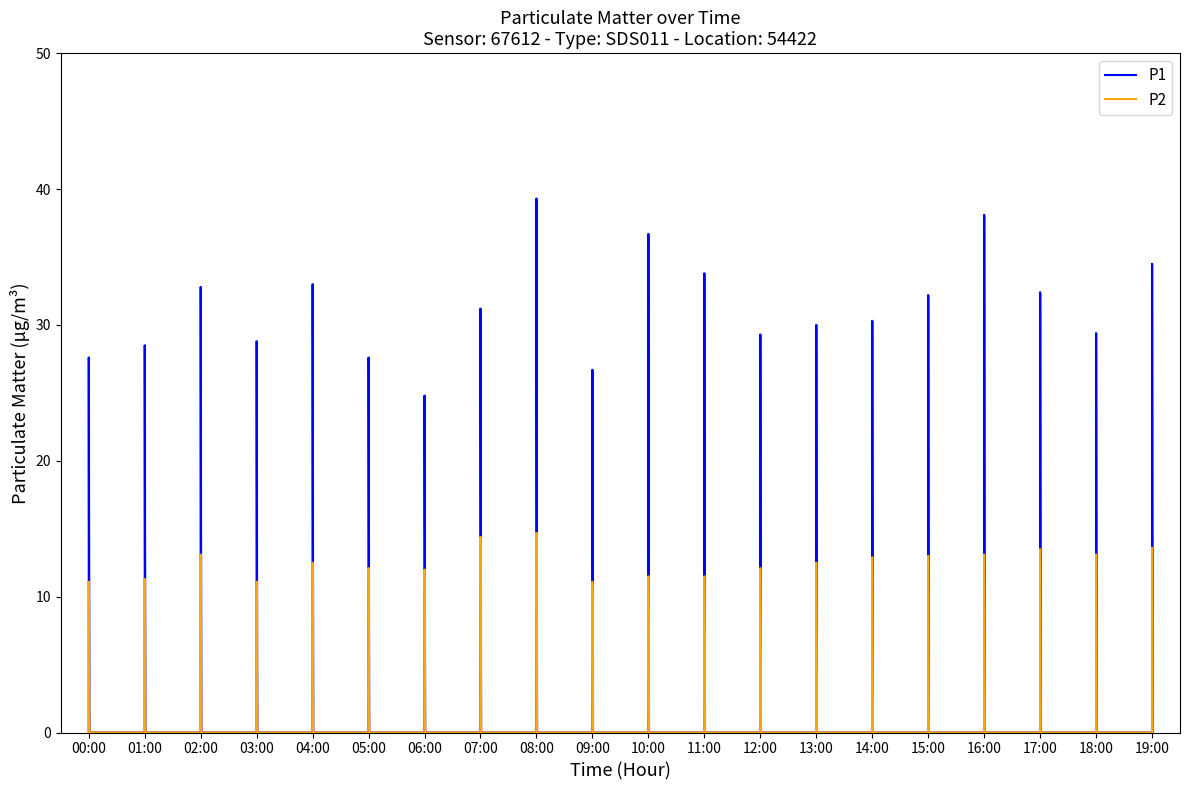

Which series has the largest range (max minus min)?

P1